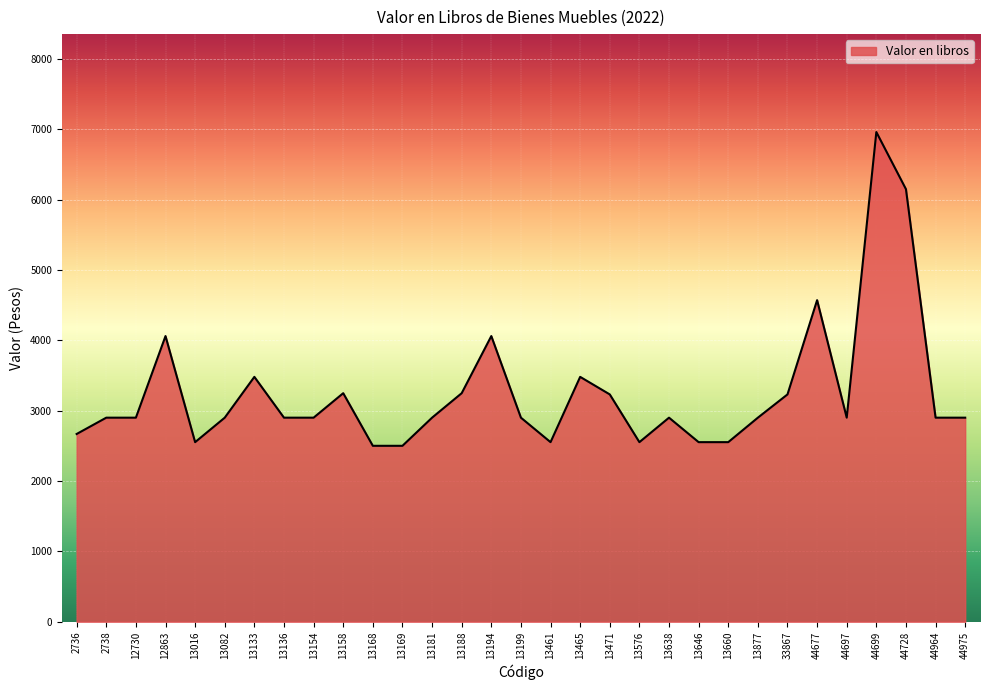

Does the chart have visible grid lines?

Yes